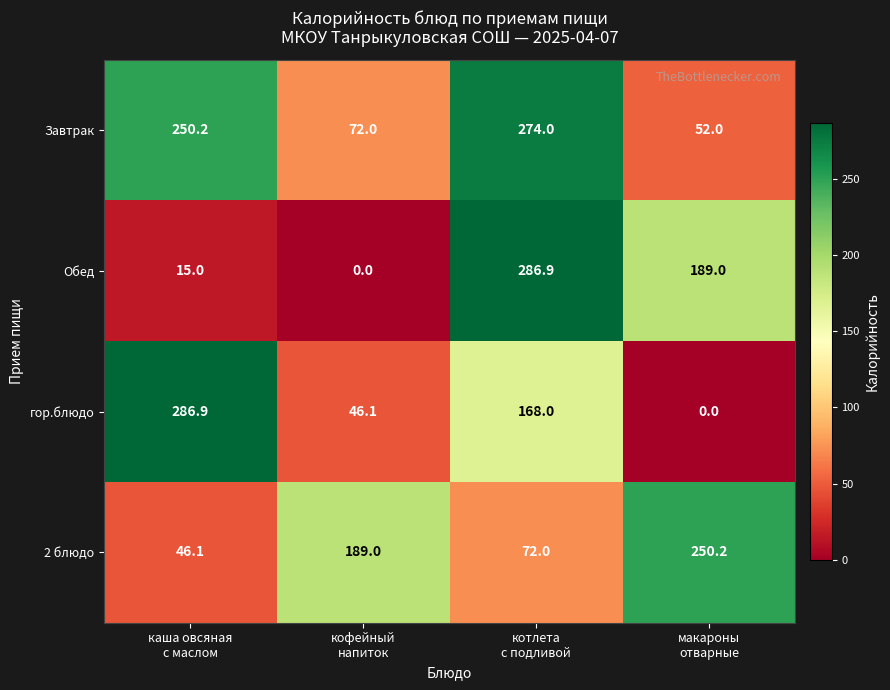

Which series changed the most between каша овсяная
с маслом and кофейный
напиток?

гор.блюдо